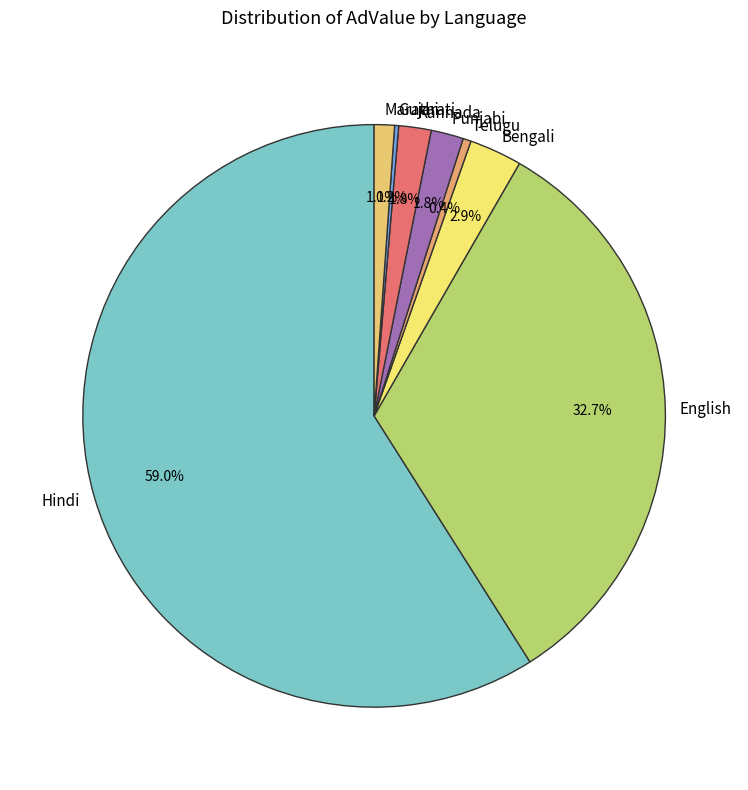

What is the largest slice in the pie chart?

Hindi